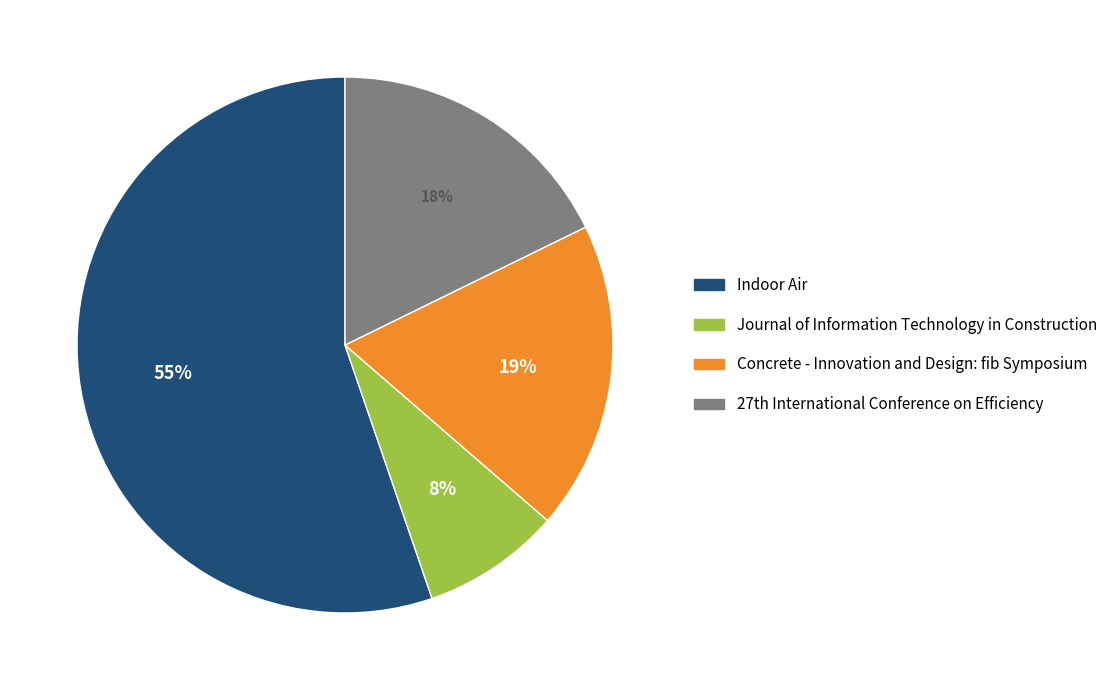

Is there any slice that represents more than half of the pie?

Yes